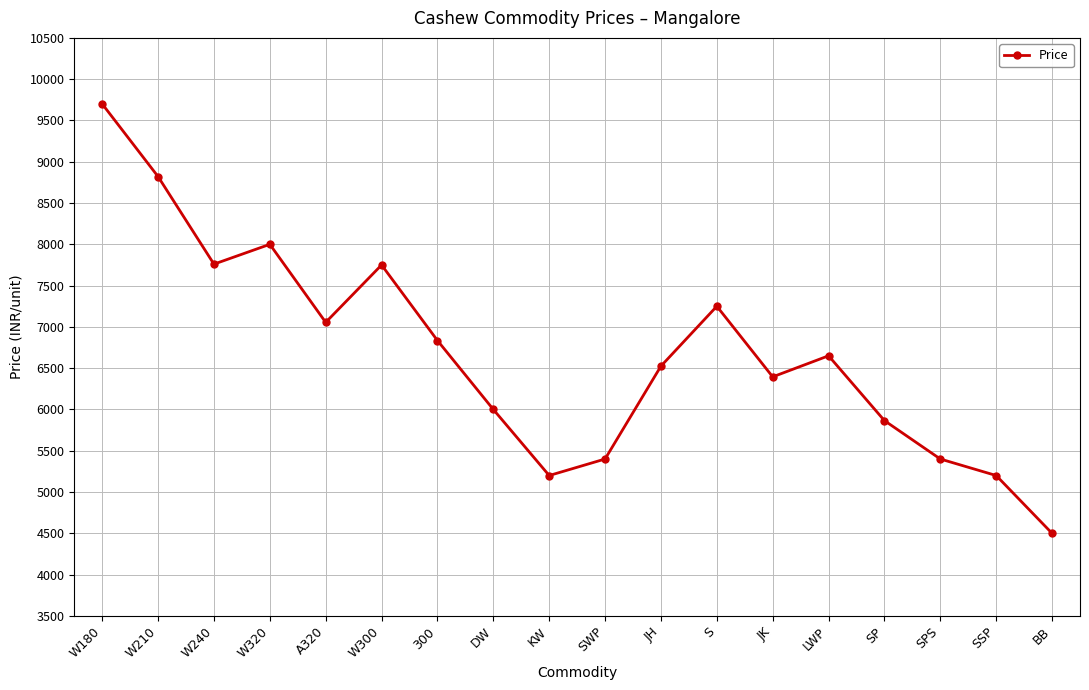

Is it true that the value at KW is 2741?

False